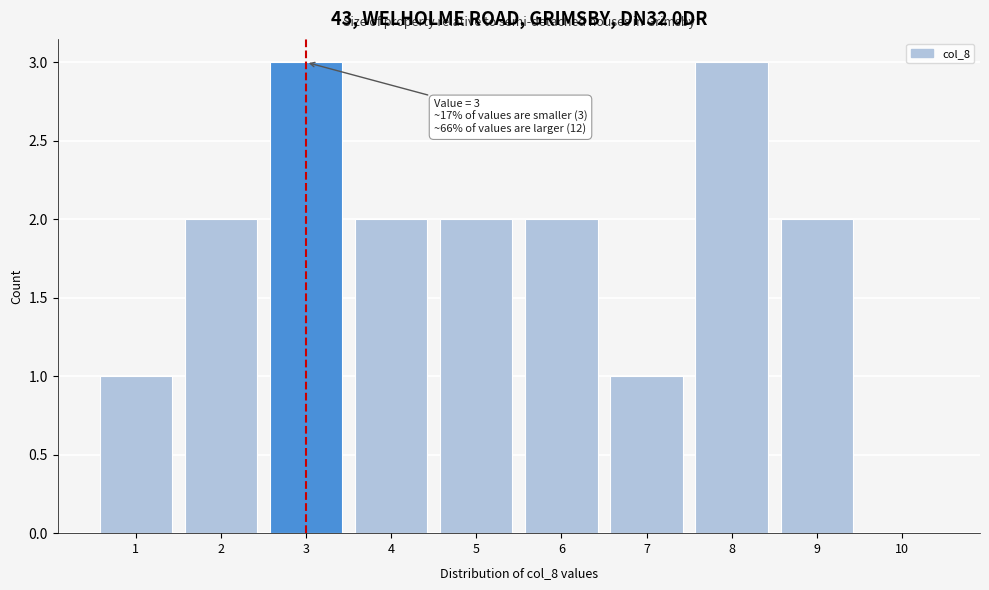

Reading left to right, extract all data points from this chart.

1=1	2=2	3=3	4=2	5=2	6=2	7=1	8=3	9=2	10=0